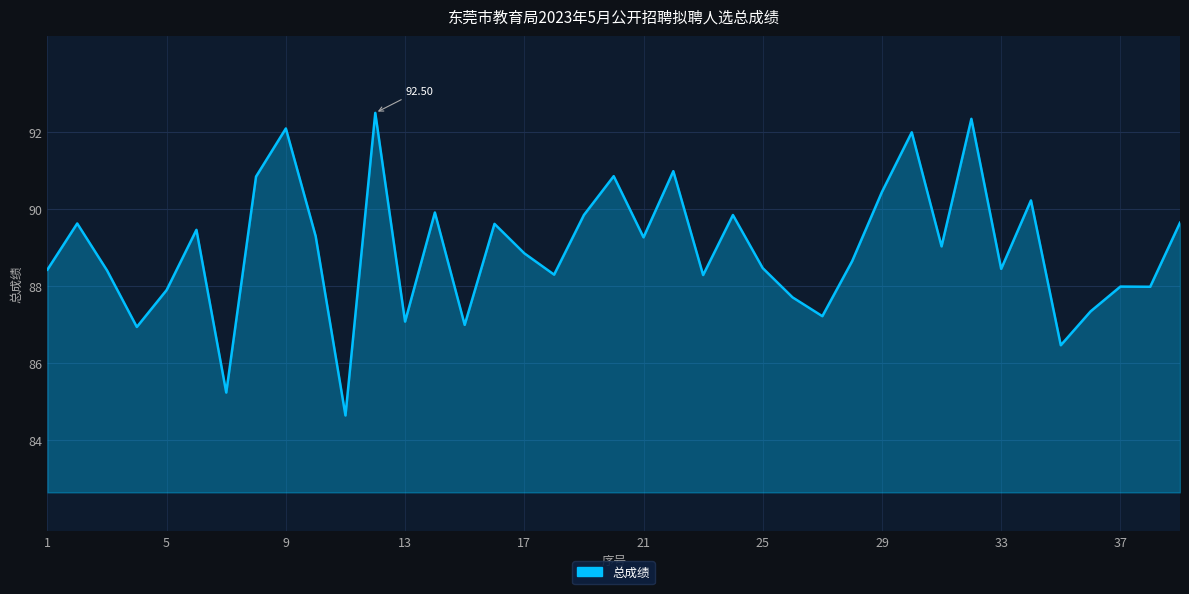

At which label is the value closest to 88?

37